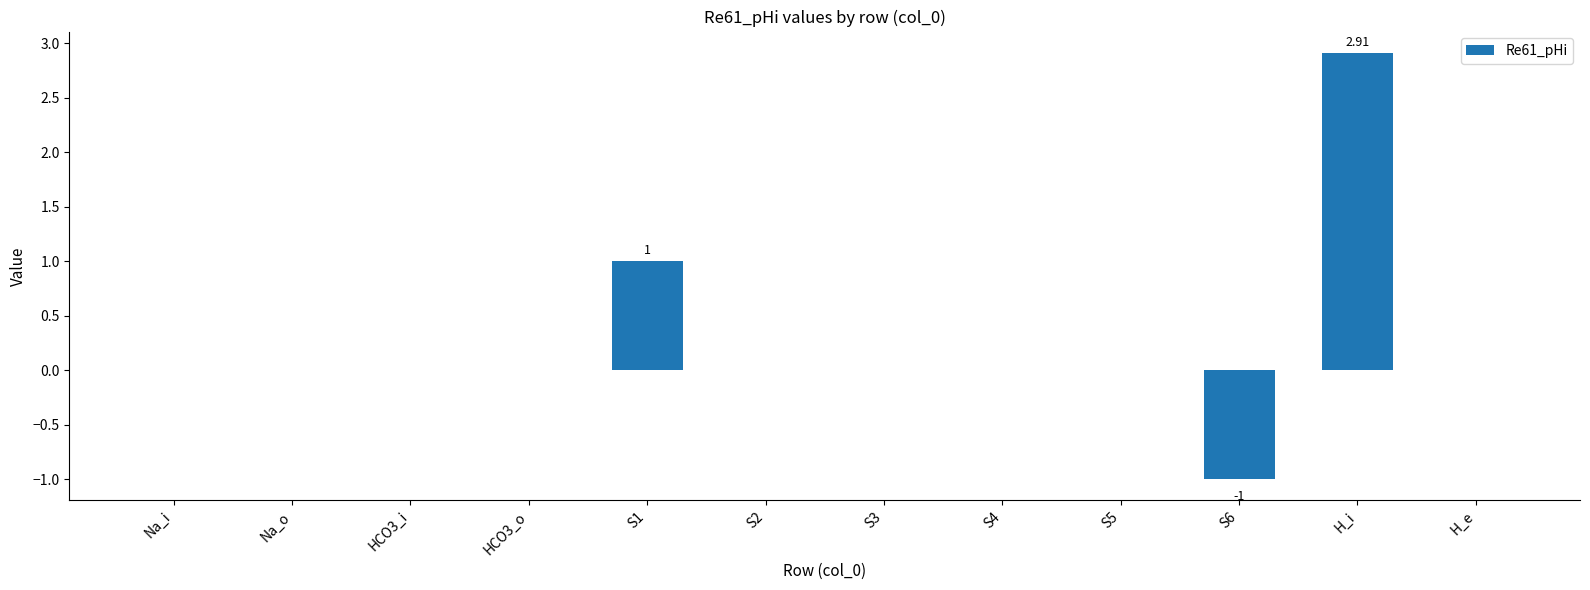

Between H_e and S6, which is larger?

H_e